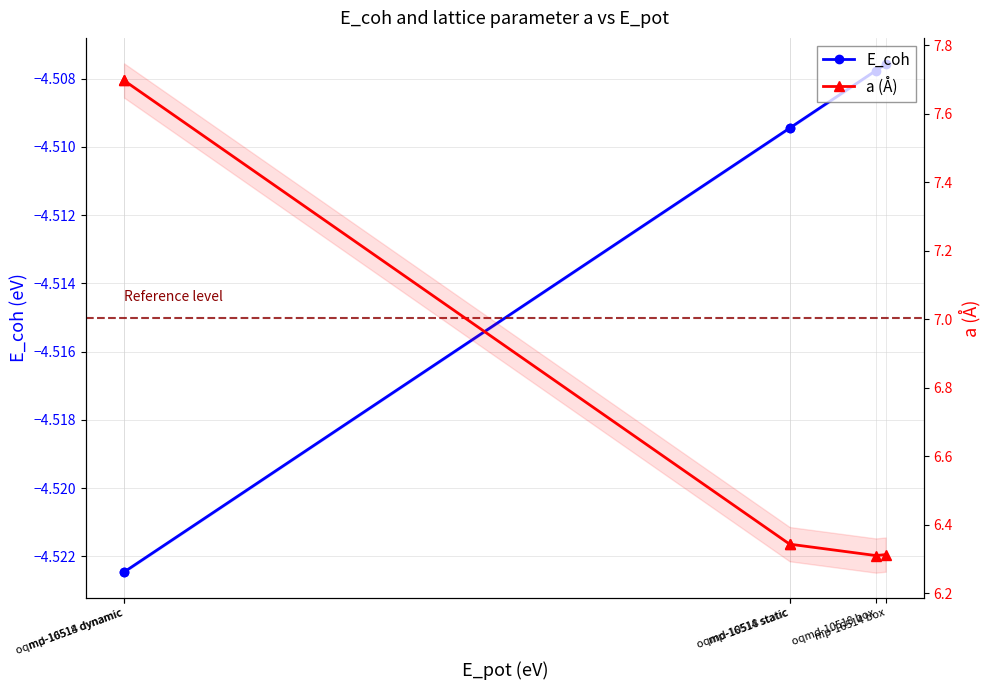

At which category does the chart reach its minimum across all series?

mp-16514 dynamic